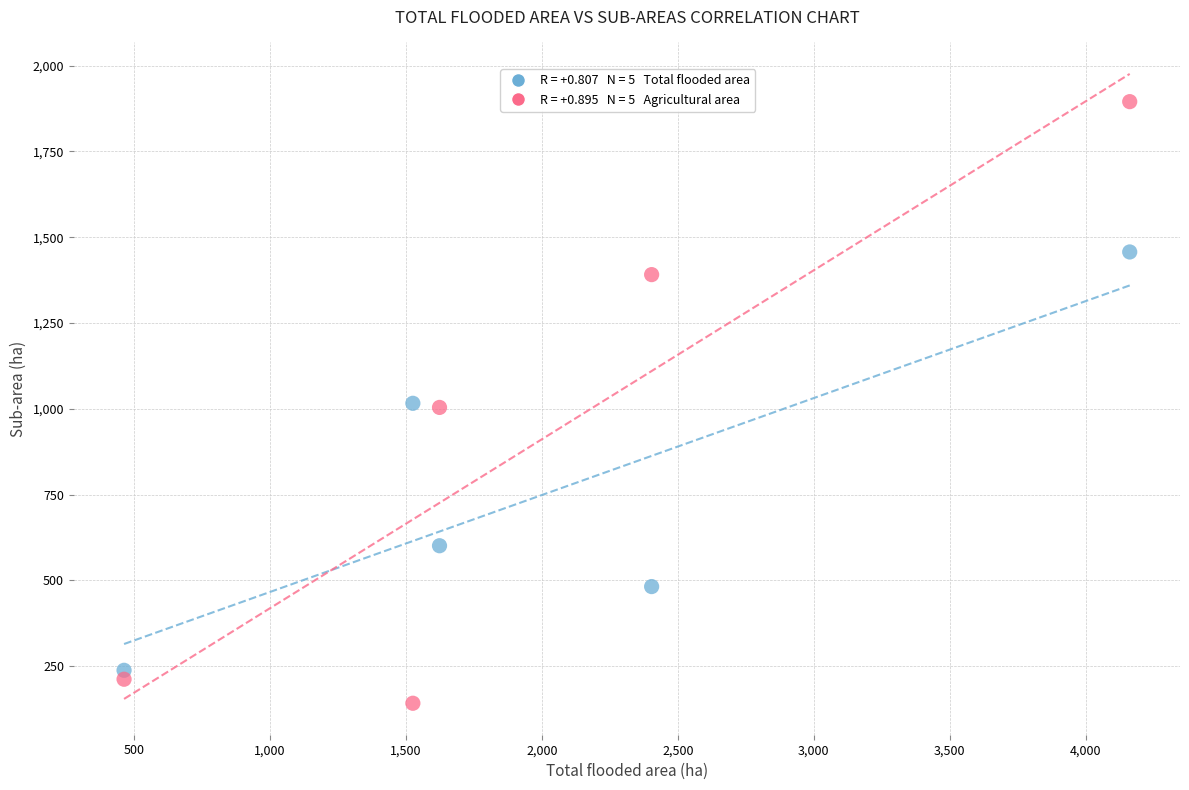

Across all data points, what is the average Y value?

844